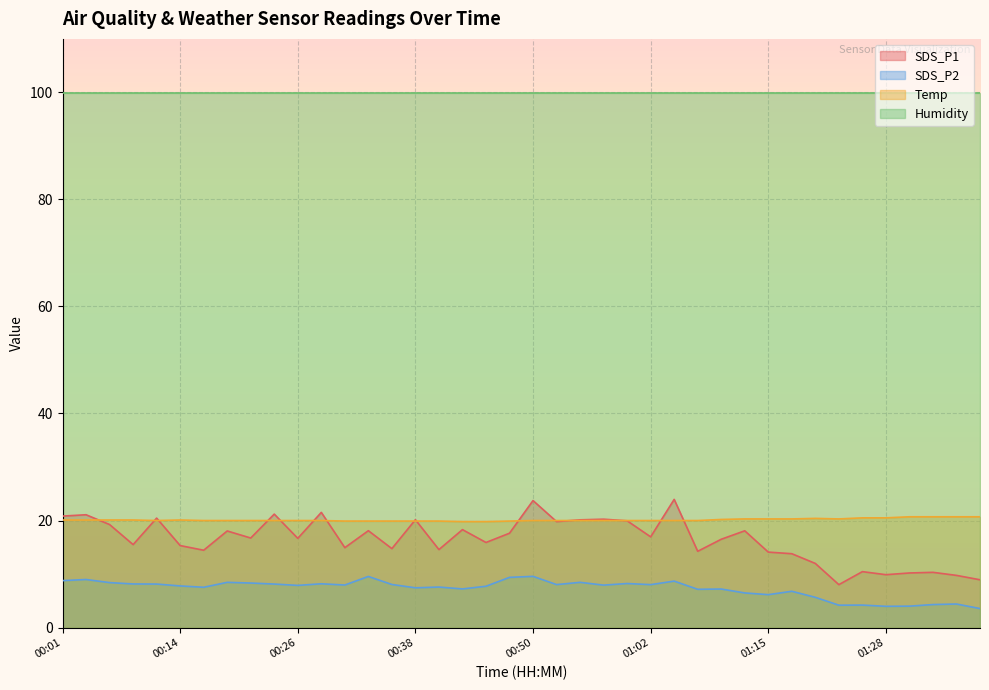

Which series has the largest total across all categories?

Humidity